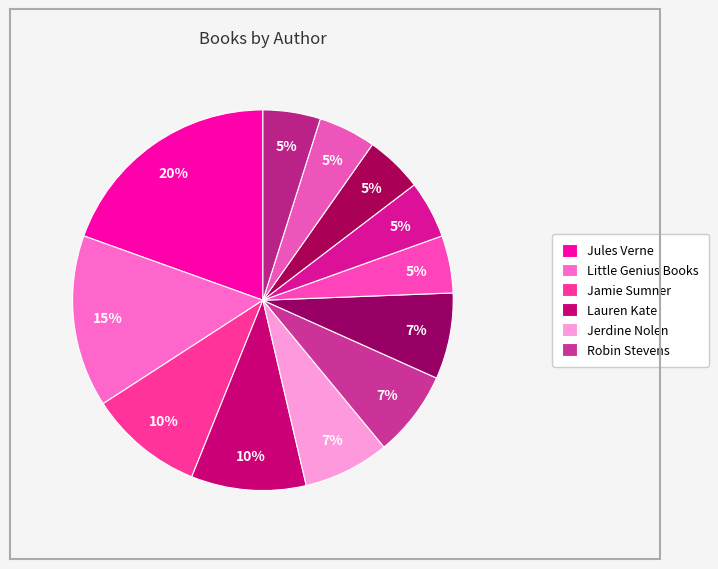

How many segments does this pie chart have?

12